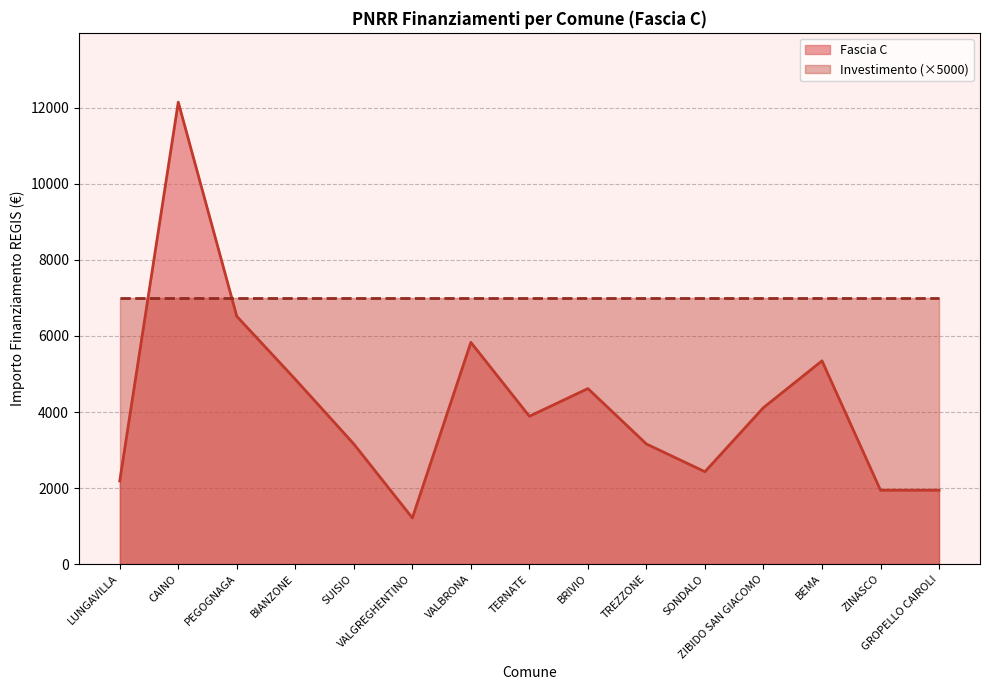

What is the change in value from PEGOGNAGA to TERNATE?

-2629